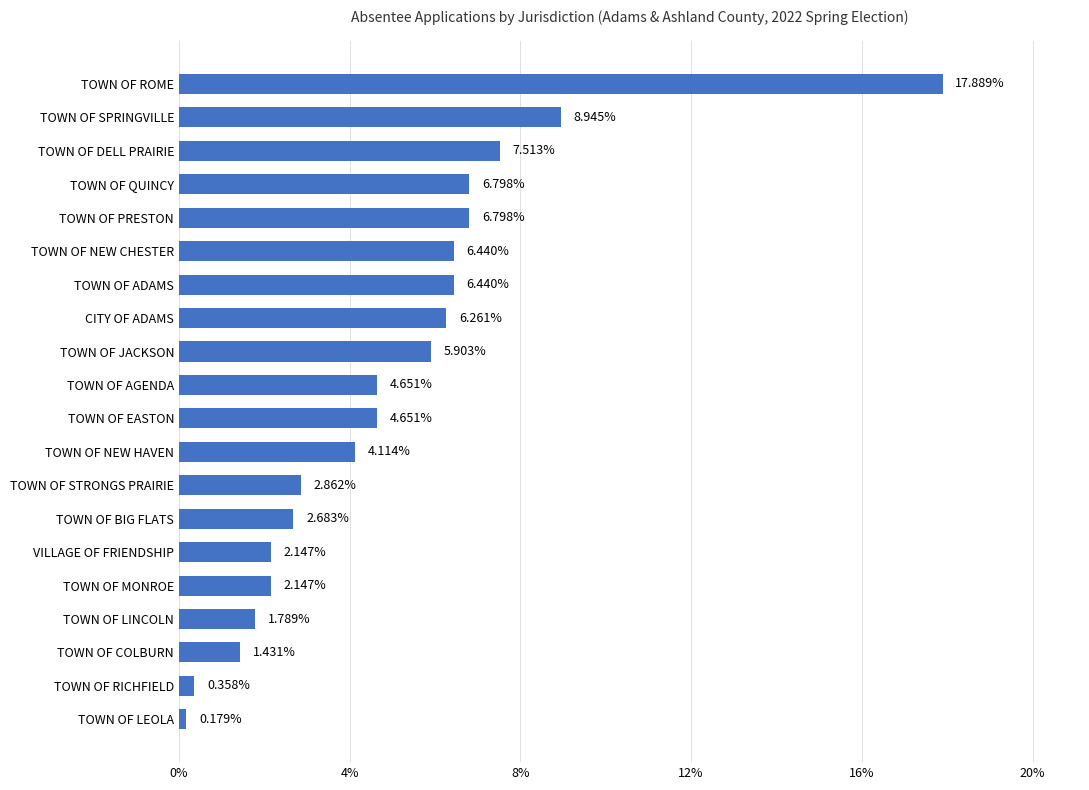

Where is the data nearest to the value 9?

TOWN OF SPRINGVILLE